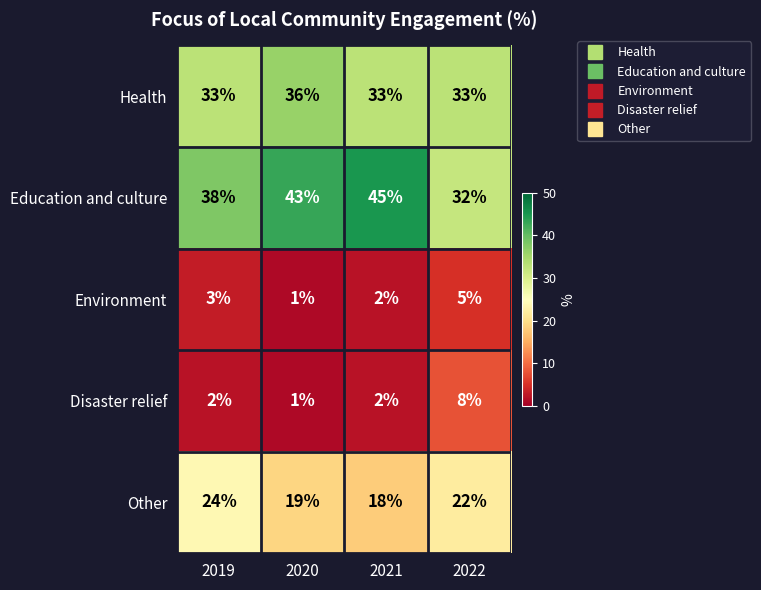

True or false: Education and culture has a value of 75 at 2020.

False